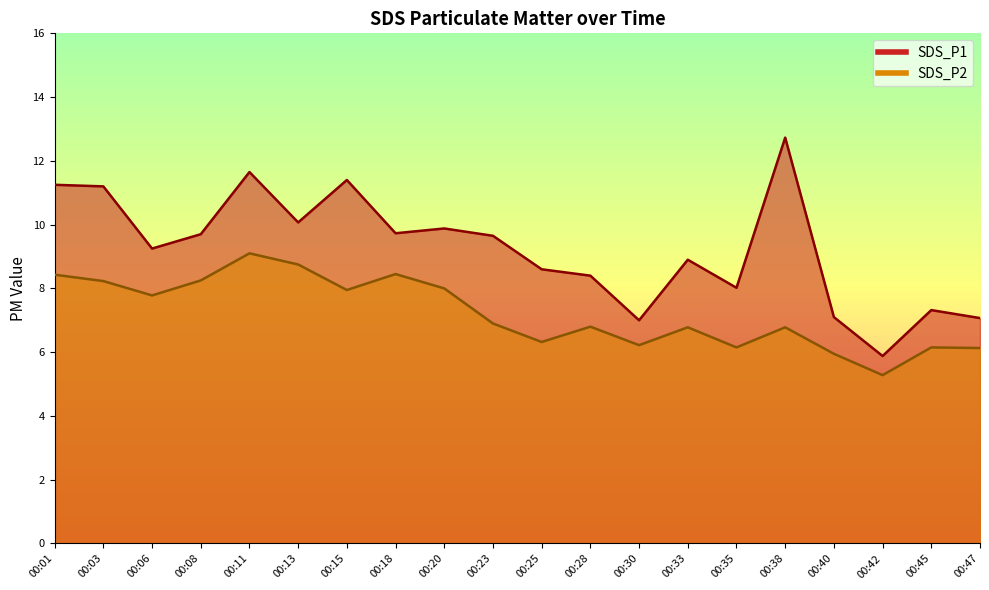

How many lines are shown in the chart?

2